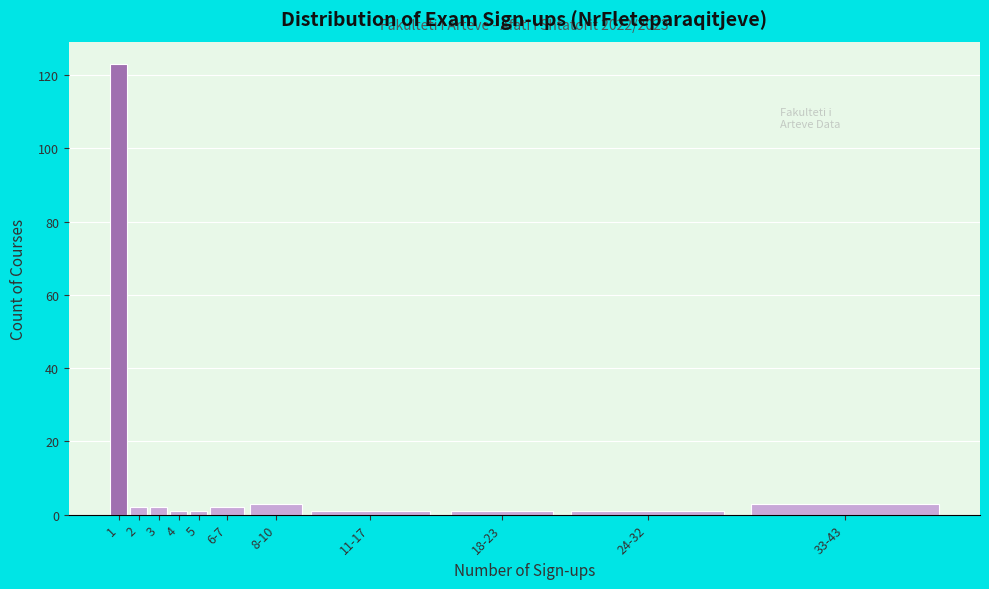

Reading left to right, what are all the values shown in this chart?

123	2	2	1	1	2	3	1	1	1	3